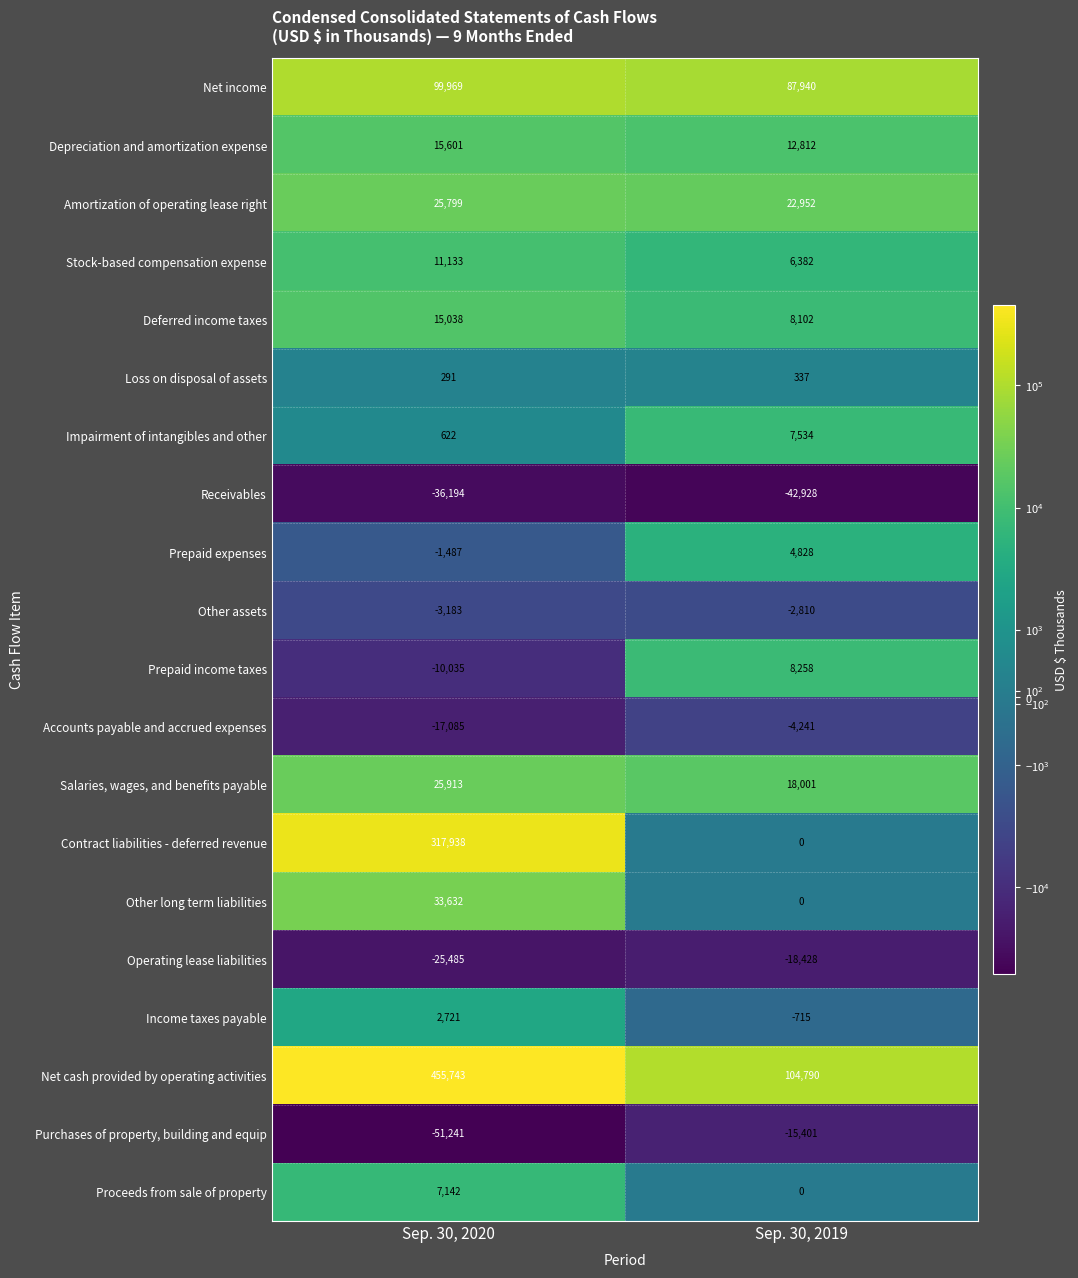

What is the sum of the Accounts payable and accrued expenses values at Sep. 30, 2020 and Sep. 30, 2019?

-21326